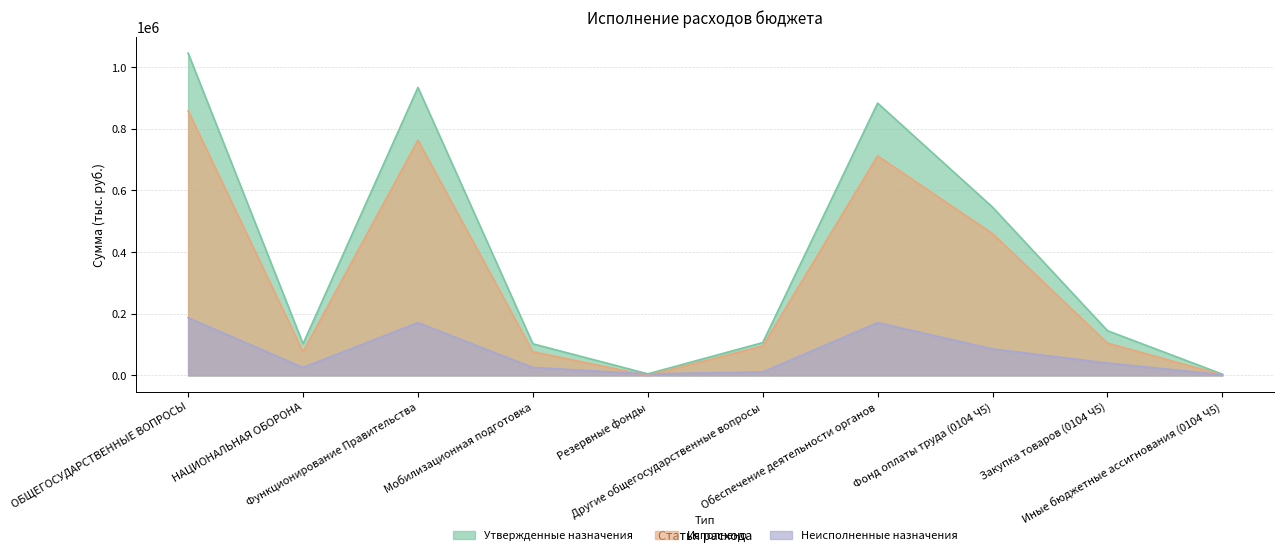

Reading left to right, transcribe all the data shown in this chart.

Утвержденные назначения: 1045678.0	102500.0	934278.0	102500.0	5000.0	106400.0	883500.0	545800.0	145000.0	4000.0
Исполнено: 858509.8	76804.3	763163.7	76804.3	0.0	95346.1	712385.7	459938.4	104848.3	1605.6
Неисполненные назначения: 187168.2	25695.7	171114.3	25695.7	5000.0	11053.9	171114.3	85861.6	40151.7	2394.4